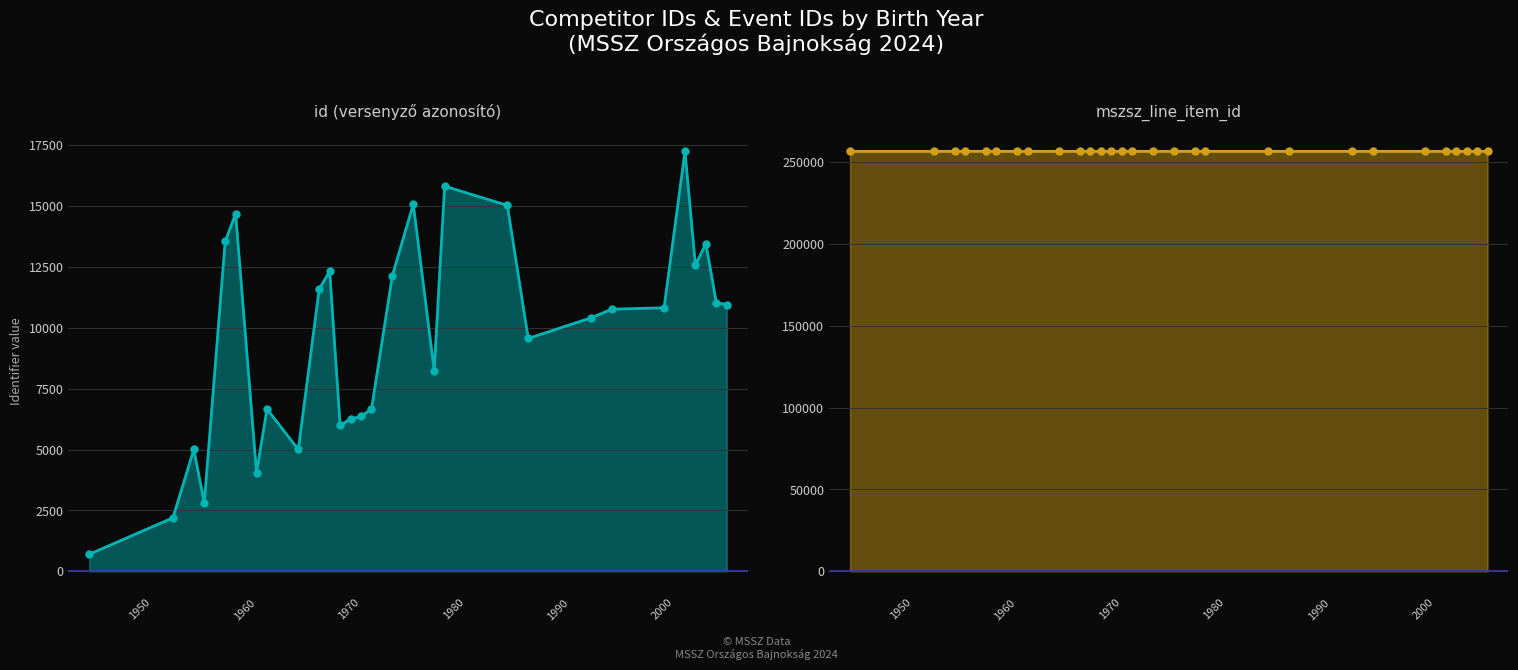

At how many categories does at least one series exceed 145376?

29